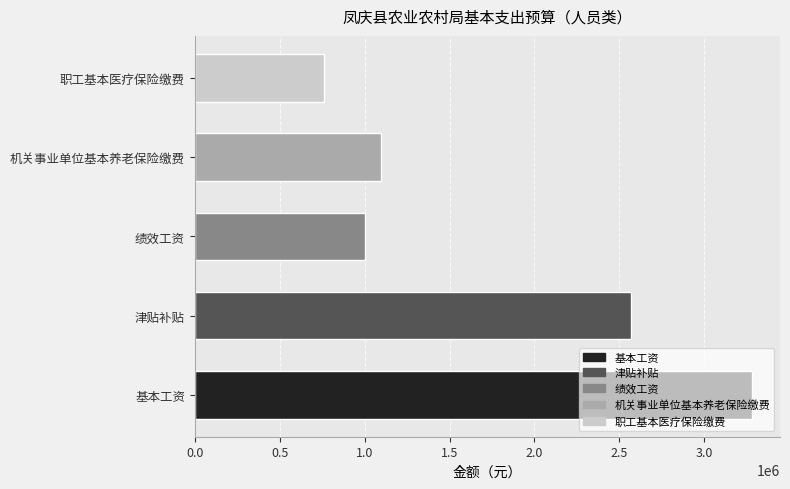

What is the sum of the values at 基本工资 and 津贴补贴?

5853012.0